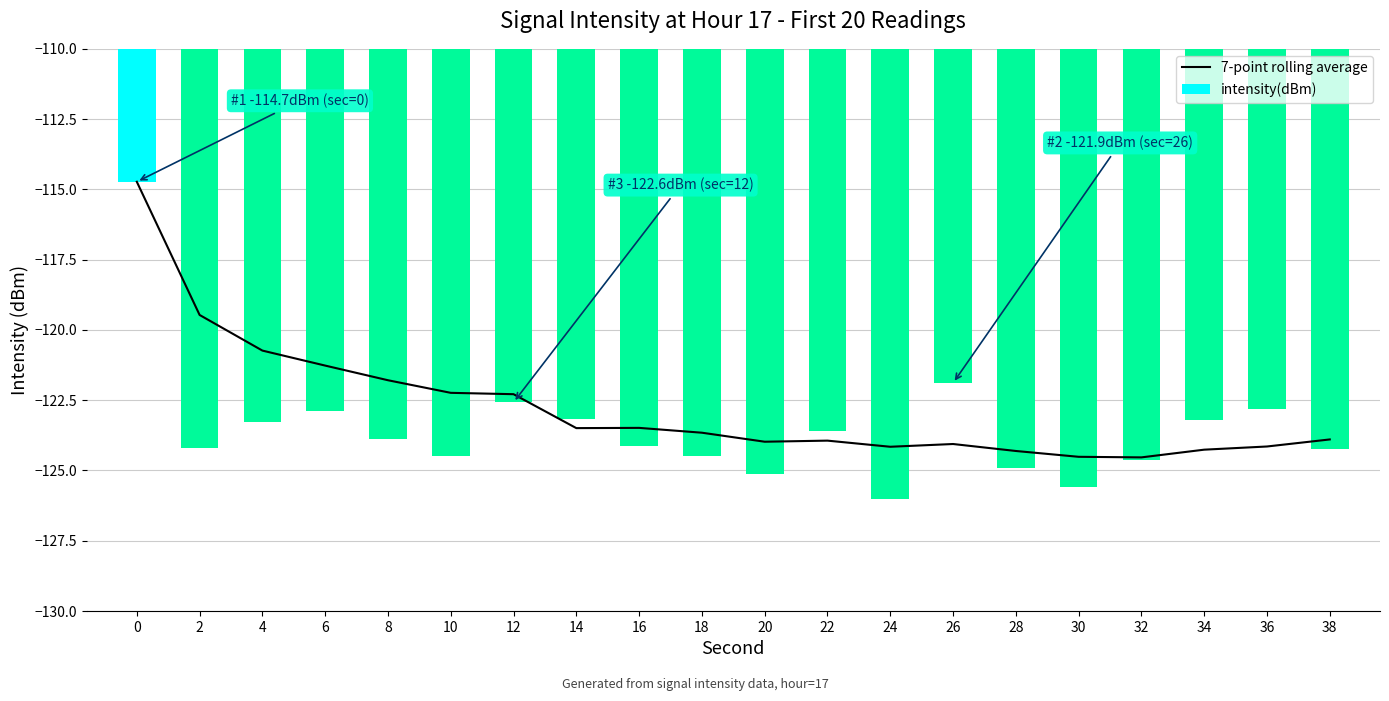

What is the value of the intensity(dBm) bar at the 15th from the left?

-124.9